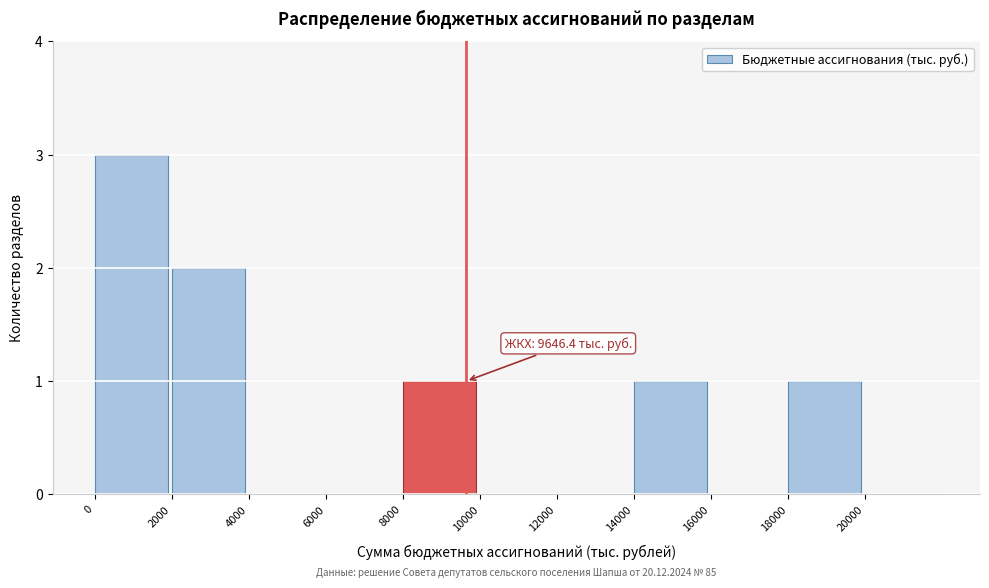

Which range on the x-axis has the tallest bar?

0 to 2000